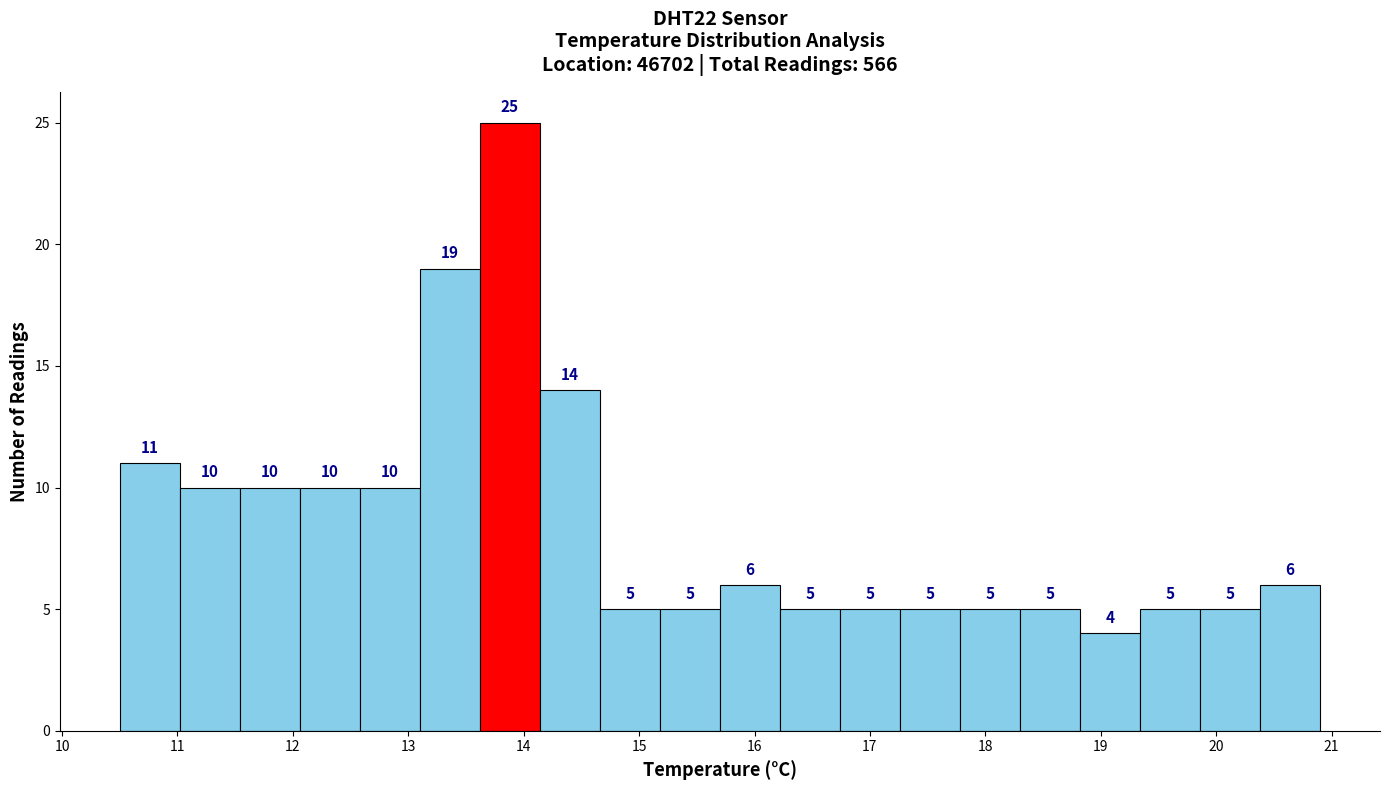

What is the height of the bar covering 13.10 to 13.62 on the x-axis? The bar edges are not printed on the chart, so give them approximately, as read against the axis.

19